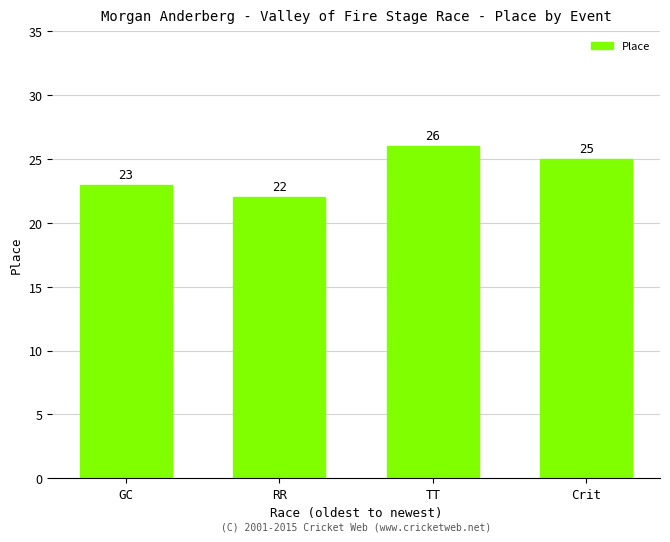

Does the chart contain any negative values?

No